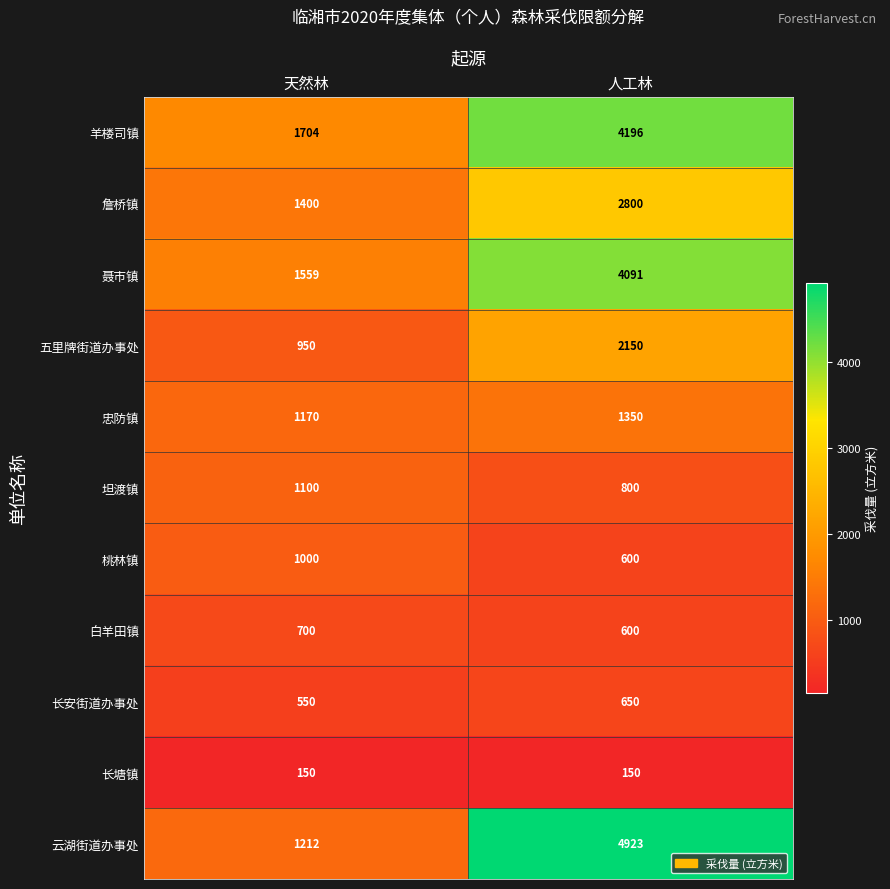

What value does the 五里牌街道办事处 series have at 人工林, to the nearest 50?

2150